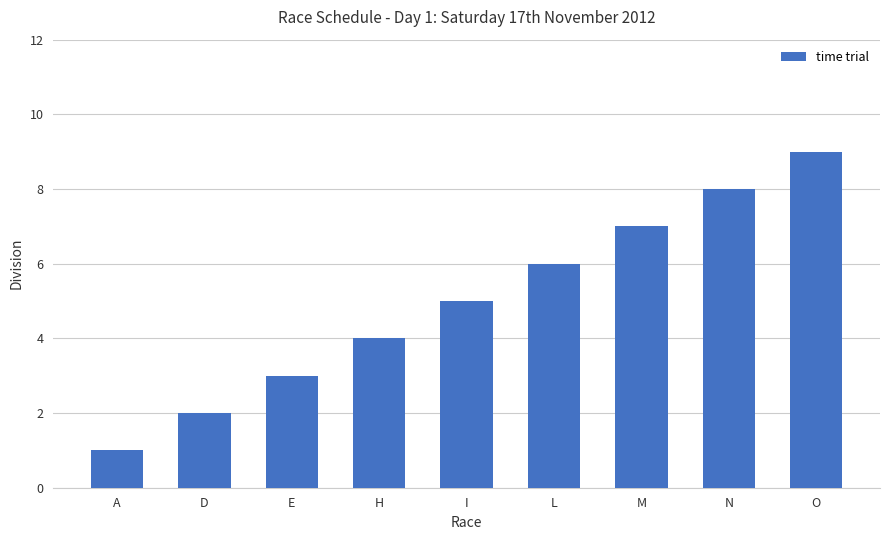

Read the value at I.

5